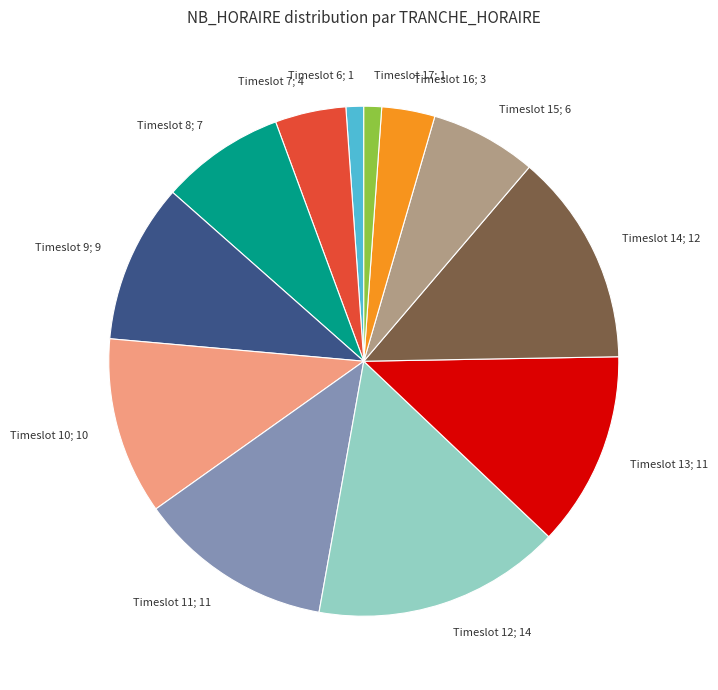

Is there a majority slice in this chart?

No